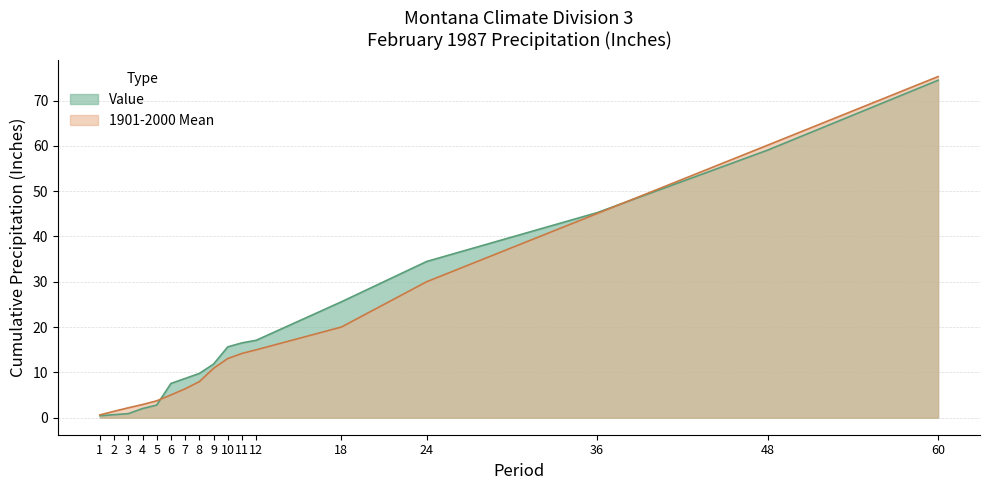

Which series has the largest total across all categories?

Value